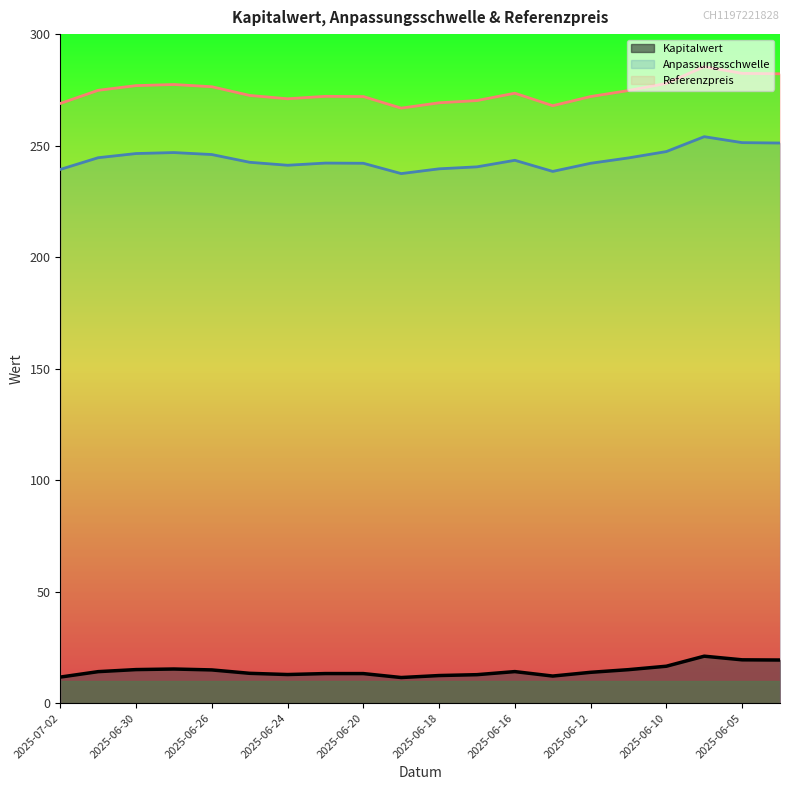

True or false: Anpassungsschwelle has a value of 240.5 at 2025-06-17.

True